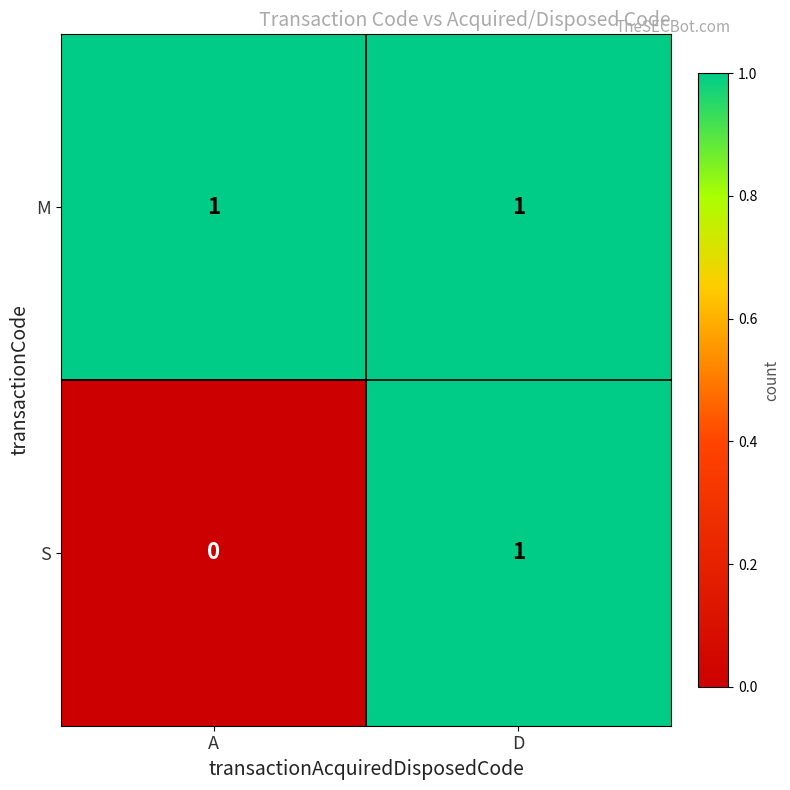

Reading left to right, what are all the values shown in this chart?

M: A=1	D=1
S: A=0	D=1